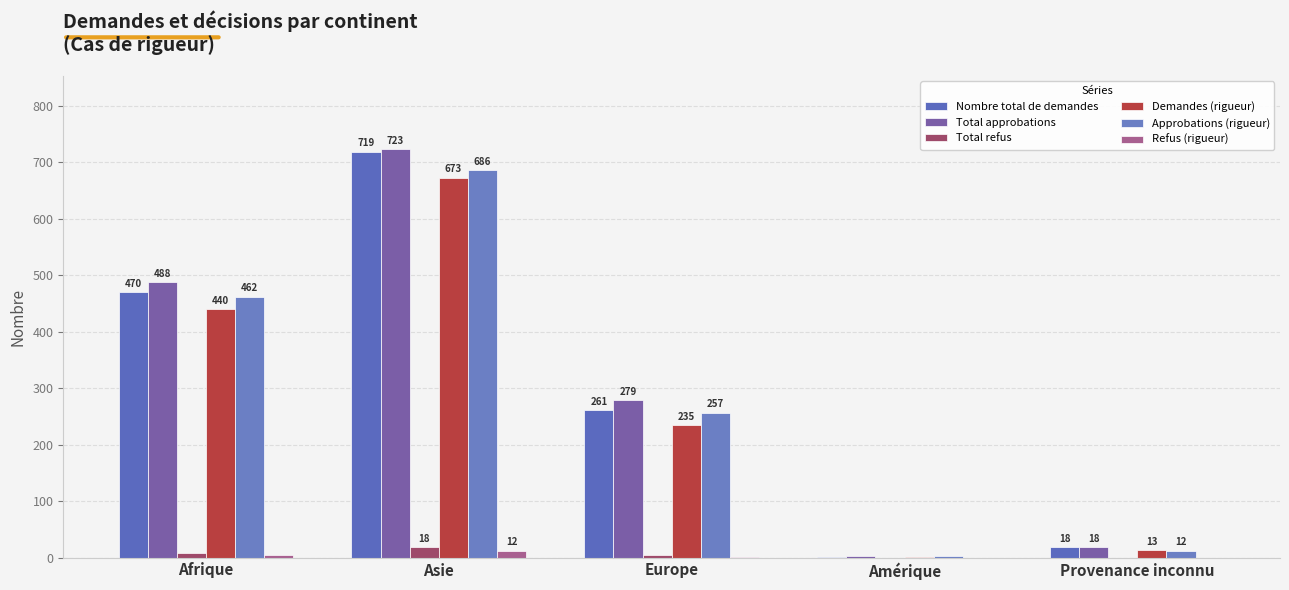

What are all the series names shown in the legend?

Nombre total de demandes, Total approbations, Total refus, Demandes (rigueur), Approbations (rigueur), Refus (rigueur)